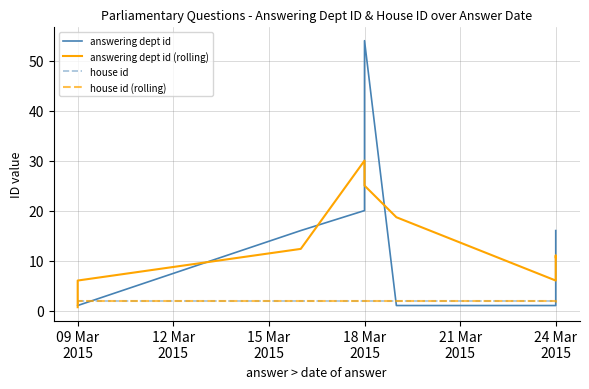

Which series has the largest total across all categories?

answering dept id